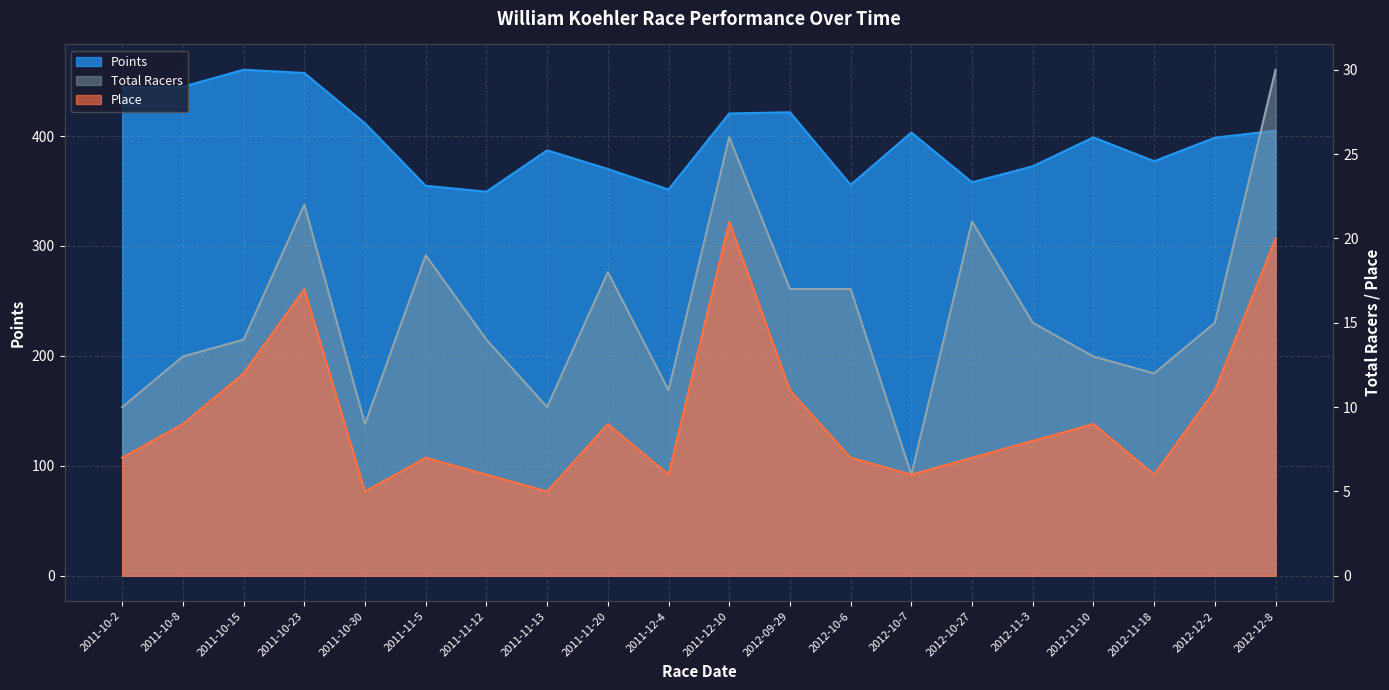

What is the average value of the Place series?

9.4